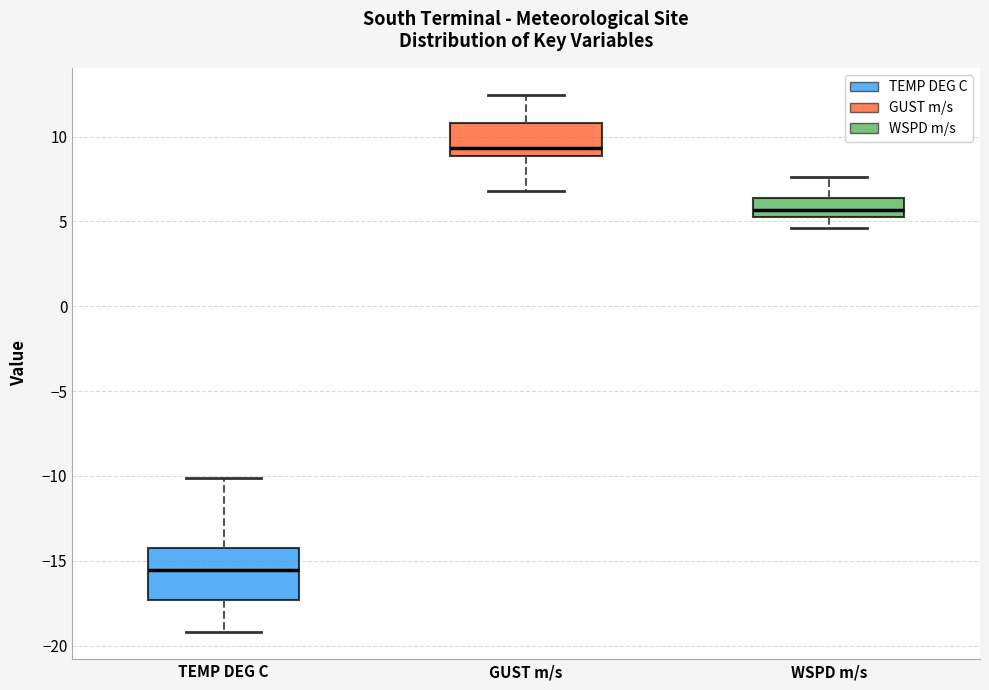

Reading left to right, transcribe this box plot: for each box, give where its median line is, the range the box spans, and where its two whiskers end, as read against the y-axis. The values are not printed on the chart, so give them approximately, as read against the axis.

TEMP DEG C: median -15.5, box -17.5 to -14.0, whiskers -19.0 to -10.0
GUST m/s: median 9.5, box 9.0 to 11.0, whiskers 7.0 to 12.5
WSPD m/s: median 5.5 (inside the box), box 5.5 to 6.5, whiskers 4.5 to 7.5